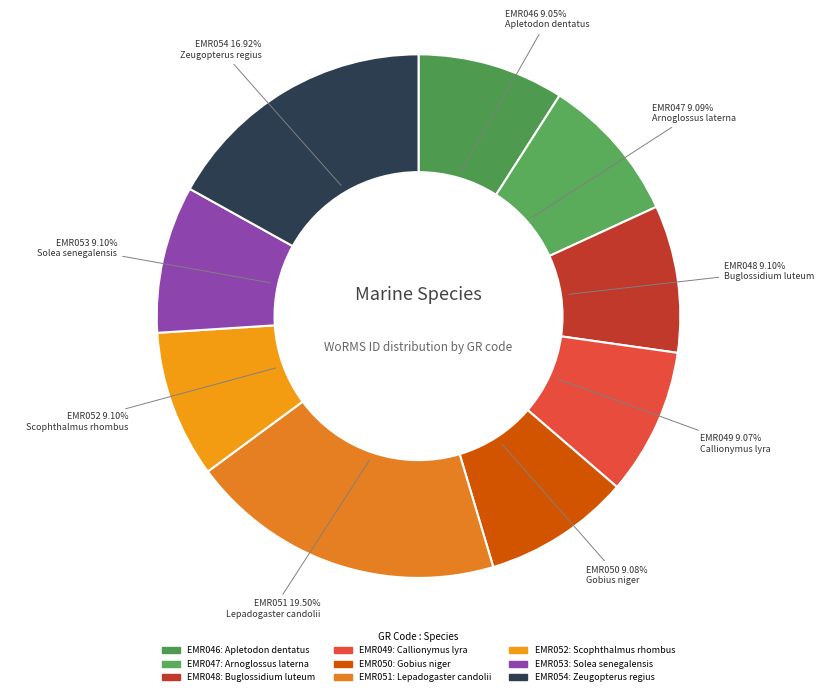

Approximately how many times larger is the value at EMR049 compared to EMR051?

0.5